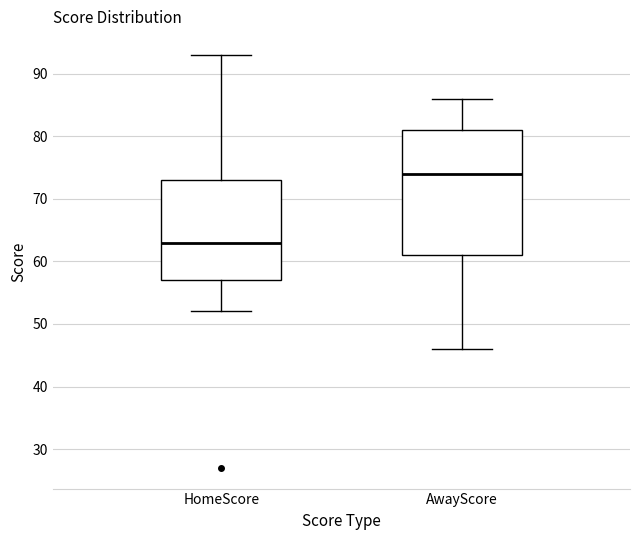

Reading left to right, read every box against the y-axis: the position of its median line, the range the box covers, and the ends of its whiskers. The values are not printed on the chart, so give them approximately, as read against the axis.

HomeScore: median 63, box 57 to 73, whiskers 52 to 93
AwayScore: median 74, box 61 to 81, whiskers 46 to 86